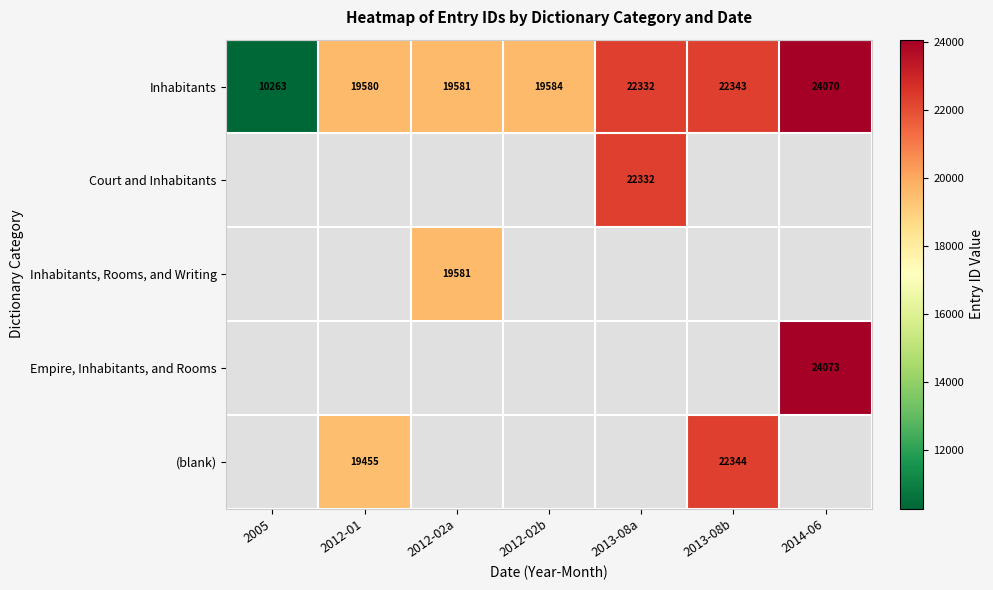

What is the average value of the Inhabitants series?

19679